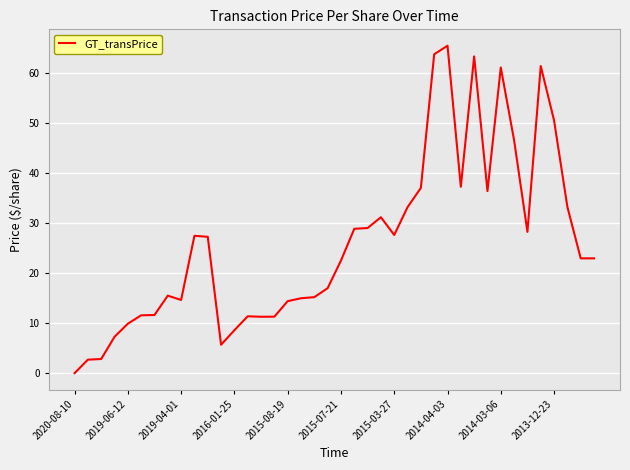

What is the average value?

26.1